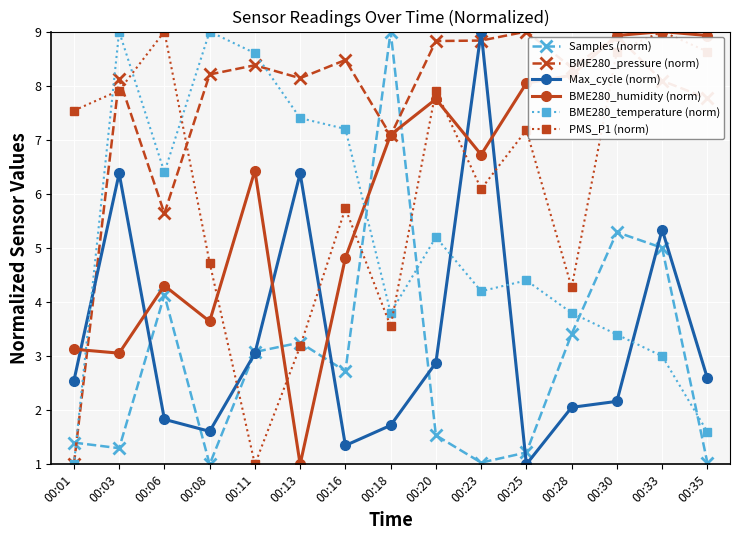

Rank the series at 00:20 from highest to lowest value.

BME280_pressure (norm), PMS_P1 (norm), BME280_humidity (norm), BME280_temperature (norm), Max_cycle (norm), Samples (norm)